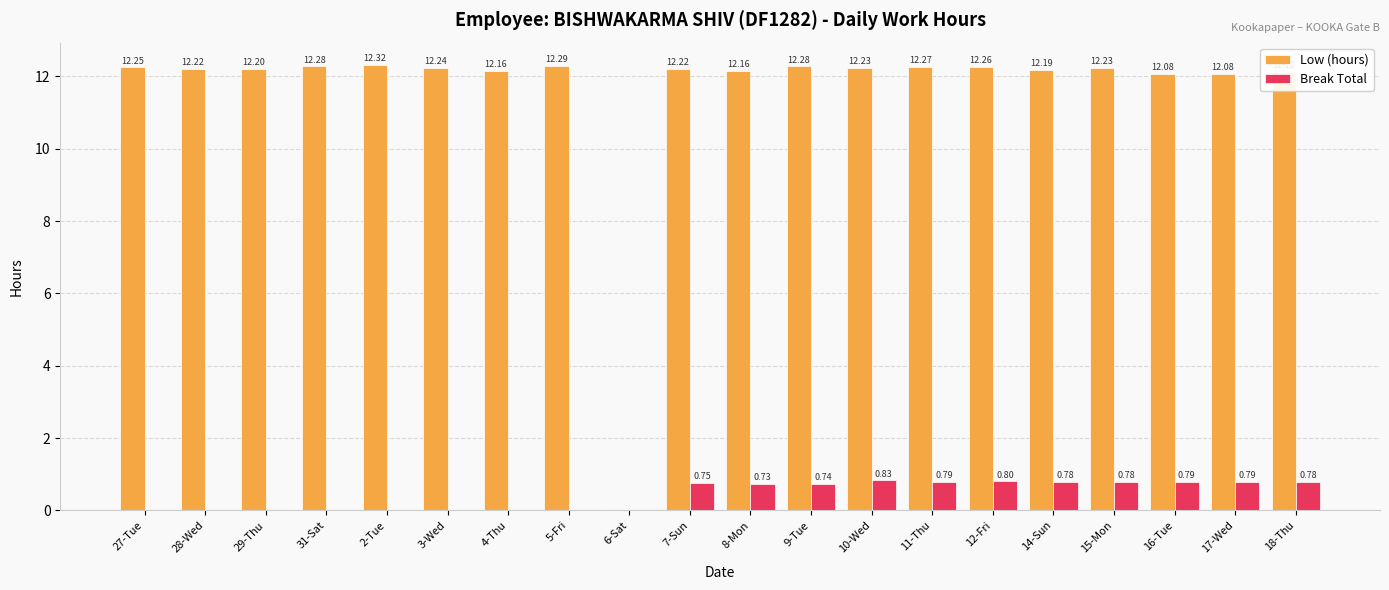

Which series changed the most between 27-Tue and 29-Thu?

Low (hours)